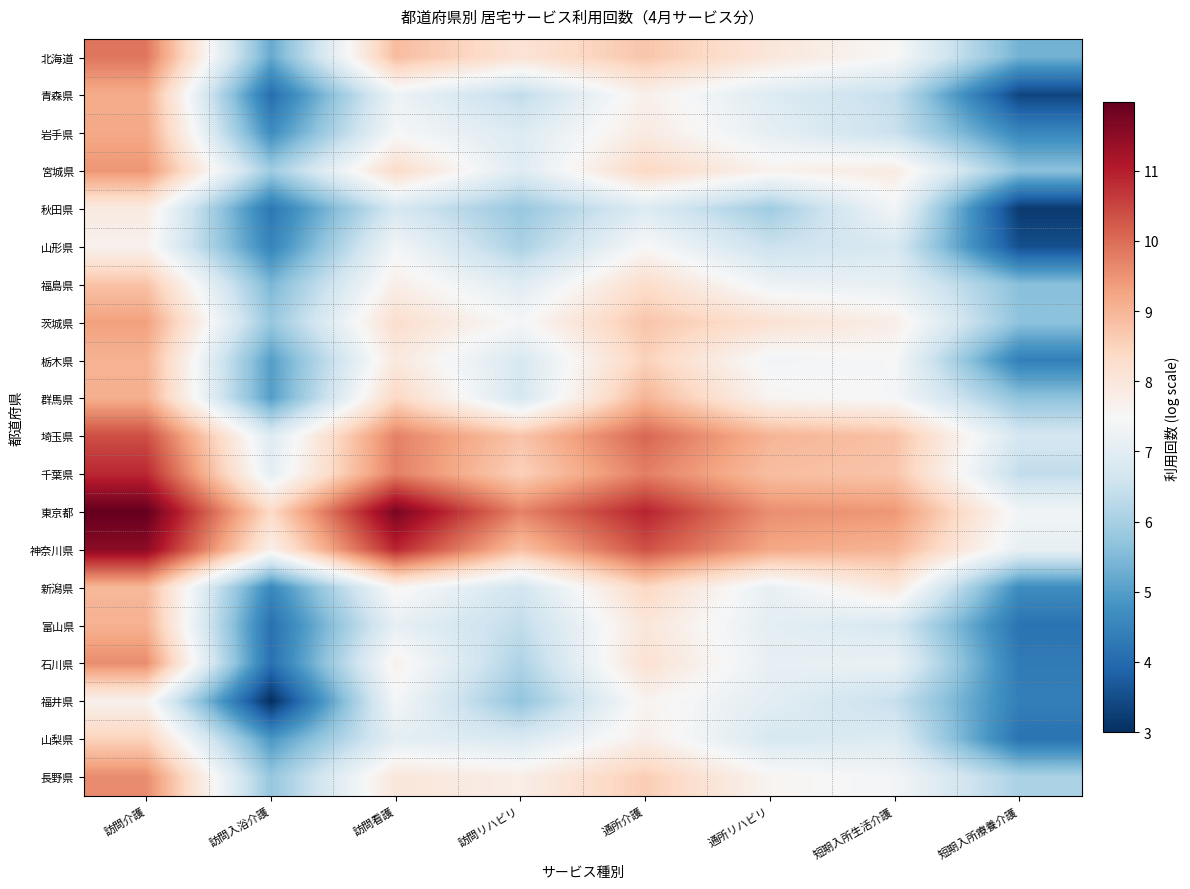

Reading left to right, transcribe all the data shown in this chart.

北海道: 訪問介護=9.9	訪問入浴介護=5.2	訪問看護=8.9	訪問リハビリ=8.1	通所介護=8.7	通所リハビリ=8.0	短期入所生活介護=7.5	短期入所療養介護=5.4
青森県: 訪問介護=9.1	訪問入浴介護=4.1	訪問看護=7.3	訪問リハビリ=6.4	通所介護=7.7	通所リハビリ=6.9	短期入所生活介護=6.4	短期入所療養介護=3.4
岩手県: 訪問介護=9.2	訪問入浴介護=4.7	訪問看護=7.4	訪問リハビリ=6.9	通所介護=7.9	通所リハビリ=7.1	短期入所生活介護=6.5	短期入所療養介護=4.6
宮城県: 訪問介護=9.5	訪問入浴介護=5.9	訪問看護=8.3	訪問リハビリ=6.9	通所介護=8.4	通所リハビリ=7.7	短期入所生活介護=7.9	短期入所療養介護=5.7
秋田県: 訪問介護=7.9	訪問入浴介護=4.3	訪問看護=6.7	訪問リハビリ=5.8	通所介護=6.9	通所リハビリ=5.9	短期入所生活介護=7.4	短期入所療養介護=3.2
山形県: 訪問介護=7.7	訪問入浴介護=4.5	訪問看護=7.4	訪問リハビリ=6.0	通所介護=7.5	通所リハビリ=6.5	短期入所生活介護=6.8	短期入所療養介護=3.5
福島県: 訪問介護=8.8	訪問入浴介護=5.4	訪問看護=7.8	訪問リハビリ=6.9	通所介護=8.3	通所リハビリ=7.3	短期入所生活介護=7.1	短期入所療養介護=5.6
茨城県: 訪問介護=9.3	訪問入浴介護=5.8	訪問看護=8.3	訪問リハビリ=7.4	通所介護=8.8	通所リハビリ=8.2	短期入所生活介護=7.8	短期入所療養介護=5.7
栃木県: 訪問介護=9.0	訪問入浴介護=5.0	訪問看護=8.0	訪問リハビリ=6.8	通所介護=8.5	通所リハビリ=7.4	短期入所生活介護=7.5	短期入所療養介護=4.4
群馬県: 訪問介護=9.1	訪問入浴介護=5.0	訪問看護=8.4	訪問リハビリ=6.7	通所介護=9.0	通所リハビリ=7.6	短期入所生活介護=7.4	短期入所療養介護=5.7
埼玉県: 訪問介護=10.4	訪問入浴介護=6.9	訪問看護=9.7	訪問リハビリ=8.8	通所介護=10.1	通所リハビリ=9.0	短期入所生活介護=8.8	短期入所療養介護=6.7
千葉県: 訪問介護=10.9	訪問入浴介護=7.1	訪問看護=9.8	訪問リハビリ=8.5	通所介護=9.8	通所リハビリ=8.9	短期入所生活介護=8.8	短期入所療養介護=6.4
東京都: 訪問介護=12.0	訪問入浴介護=8.4	訪問看護=11.7	訪問リハビリ=9.7	通所介護=10.9	通所リハビリ=9.6	短期入所生活介護=9.4	短期入所療養介護=7.3
神奈川県: 訪問介護=11.5	訪問入浴介護=7.7	訪問看護=10.9	訪問リハビリ=8.8	通所介護=10.4	通所リハビリ=9.2	短期入所生活介護=9.0	短期入所療養介護=7.1
新潟県: 訪問介護=9.0	訪問入浴介護=4.6	訪問看護=7.6	訪問リハビリ=6.7	通所介護=8.4	通所リハビリ=7.1	短期入所生活介護=8.0	短期入所療養介護=4.7
富山県: 訪問介護=9.1	訪問入浴介護=4.1	訪問看護=7.1	訪問リハビリ=6.4	通所介護=8.0	通所リハビリ=7.0	短期入所生活介護=6.7	短期入所療養介護=4.2
石川県: 訪問介護=9.6	訪問入浴介護=4.1	訪問看護=7.7	訪問リハビリ=6.1	通所介護=8.2	通所リハビリ=7.1	短期入所生活介護=7.2	短期入所療養介護=4.3
福井県: 訪問介護=7.7	訪問入浴介護=3.0	訪問看護=7.4	訪問リハビリ=5.7	通所介護=7.6	通所リハビリ=7.0	短期入所生活介護=6.5	短期入所療養介護=4.4
山梨県: 訪問介護=8.5	訪問入浴介護=4.9	訪問看護=7.0	訪問リハビリ=6.8	通所介護=7.8	通所リハビリ=6.8	短期入所生活介護=6.9	短期入所療養介護=4.2
長野県: 訪問介護=9.6	訪問入浴介護=5.8	訪問看護=8.0	訪問リハビリ=7.8	通所介護=8.6	通所リハビリ=7.6	短期入所生活介護=7.4	短期入所療養介護=6.1